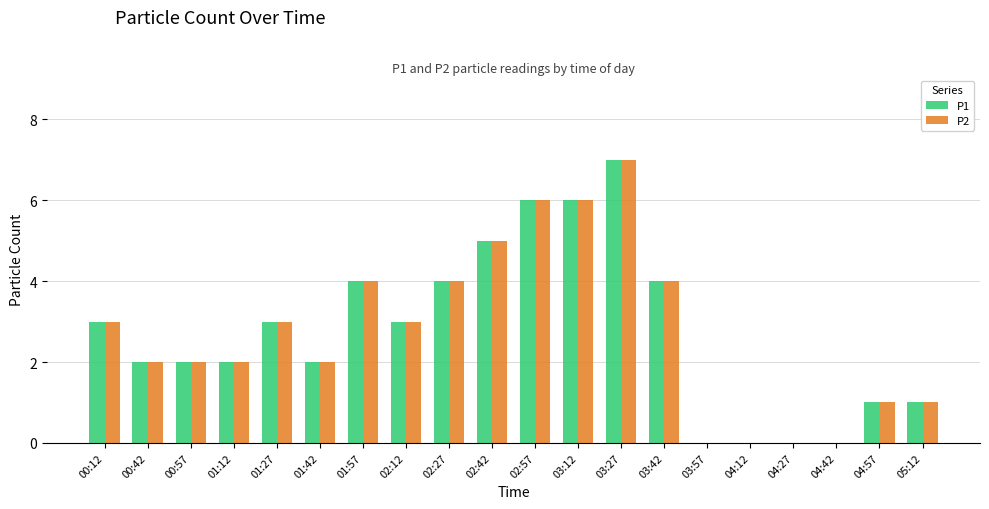

The value of P1 at 00:42 is 2. True or false?

True